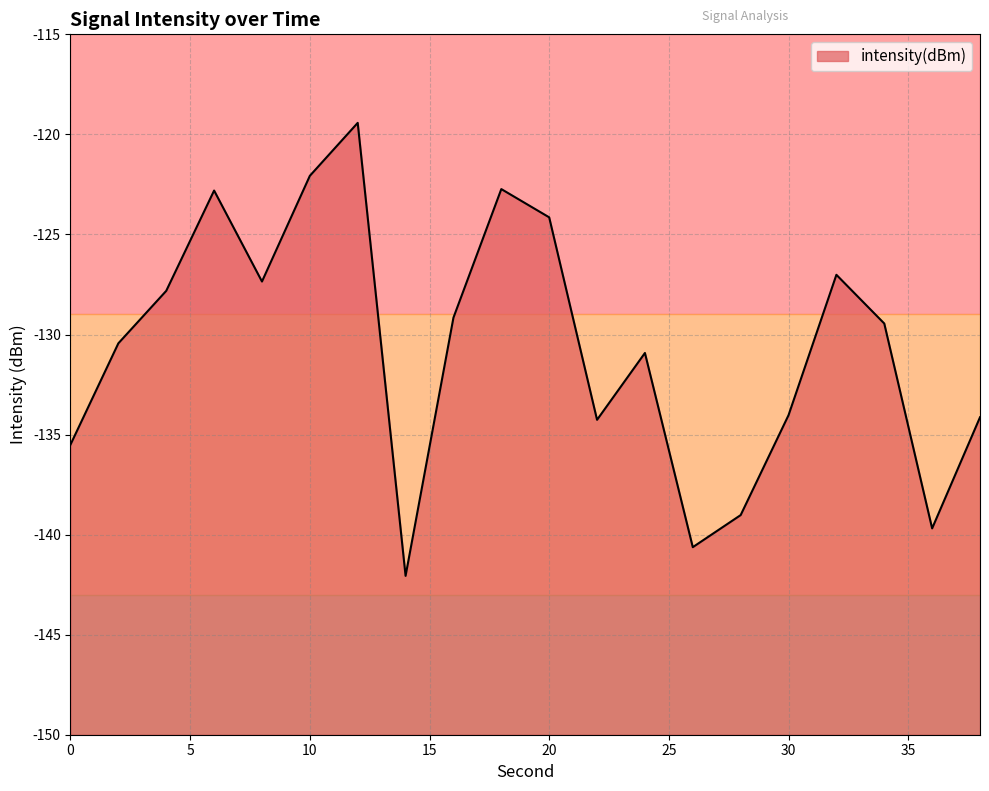

Which label corresponds to the smallest value in the chart?

14